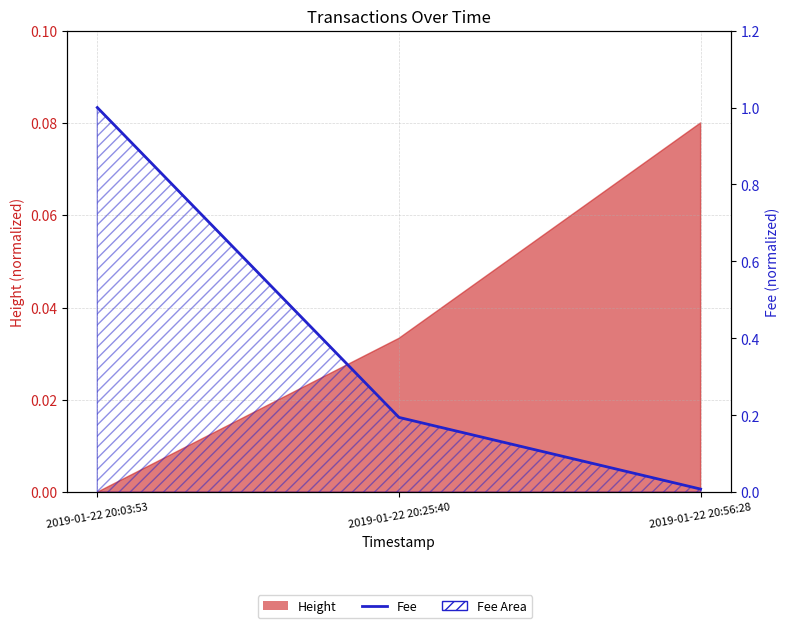

True or false: the data shows 1.3 at 2019-01-22 20:03:53.

False